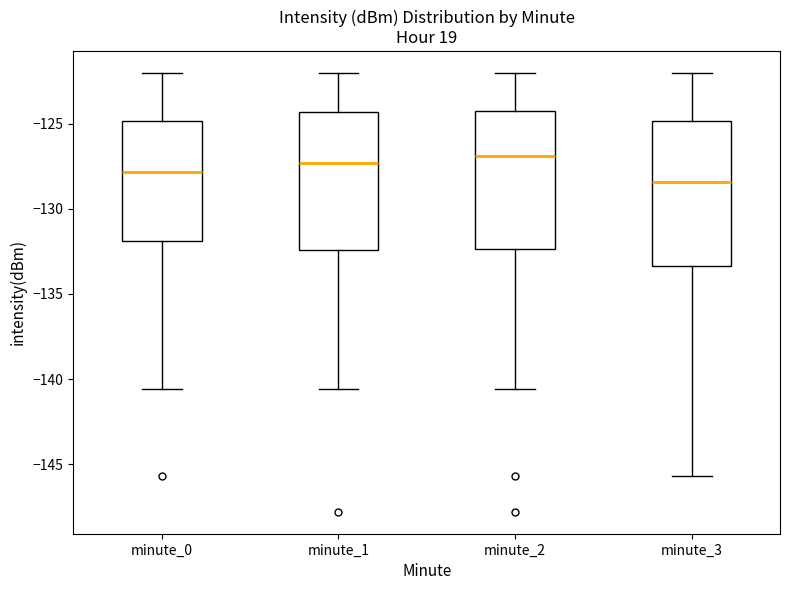

Reading left to right, transcribe this box plot: for each box, give where its median line is, the range the box spans, and where its two whiskers end, as read against the y-axis. The values are not printed on the chart, so give them approximately, as read against the axis.

minute_0: median -128.0, box -132.0 to -125.0, whiskers -140.5 to -122.0
minute_1: median -127.5, box -132.5 to -124.5, whiskers -140.5 to -122.0
minute_2: median -127.0, box -132.5 to -124.0, whiskers -140.5 to -122.0
minute_3: median -128.5, box -133.5 to -125.0, whiskers -145.5 to -122.0